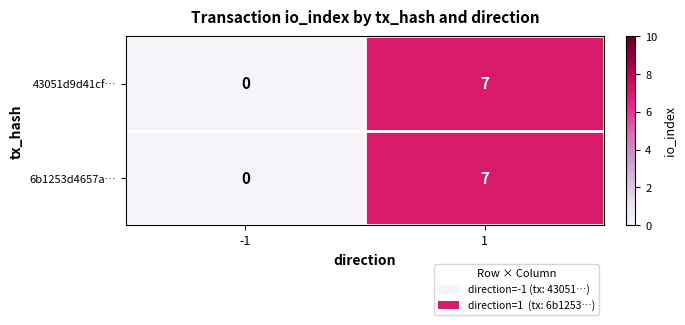

Reading right to left, what are all the values shown in this chart?

43051d9d41cf…: 1=7	-1=0
6b1253d4657a…: 1=7	-1=0